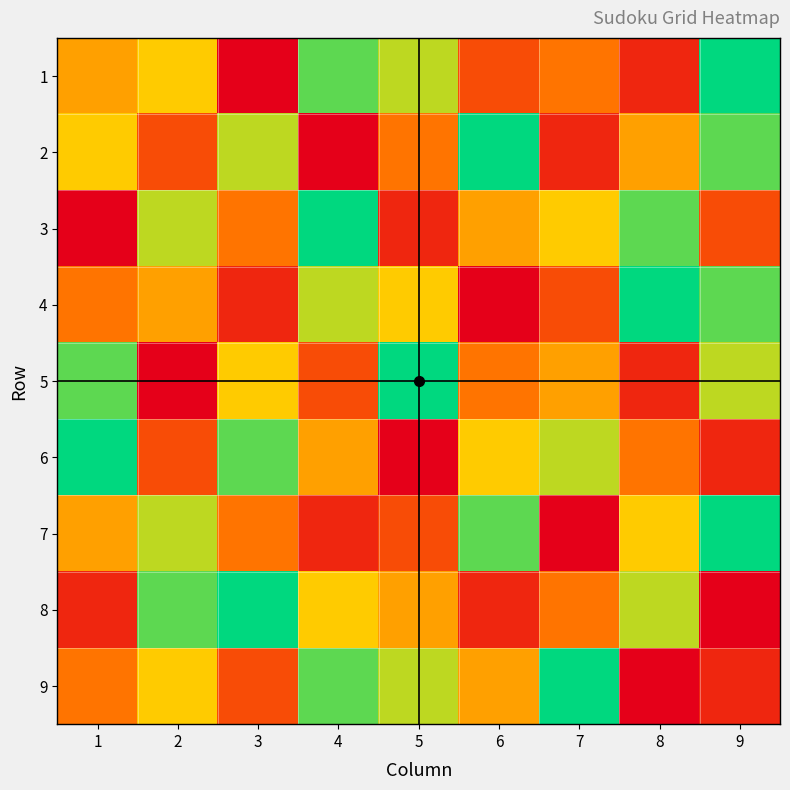

Reading right to left, list all the values displayed in this chart.

1: 9=9	8=2	7=4	6=3	5=7	4=8	3=1	2=6	1=5
2: 9=8	8=5	7=2	6=9	5=4	4=1	3=7	2=3	1=6
3: 9=3	8=8	7=6	6=5	5=2	4=9	3=4	2=7	1=1
4: 9=8	8=9	7=3	6=1	5=6	4=7	3=2	2=5	1=4
5: 9=7	8=2	7=5	6=4	5=9	4=3	3=6	2=1	1=8
6: 9=2	8=4	7=7	6=6	5=1	4=5	3=8	2=3	1=9
7: 9=9	8=6	7=1	6=8	5=3	4=2	3=4	2=7	1=5
8: 9=1	8=7	7=4	6=2	5=5	4=6	3=9	2=8	1=2
9: 9=2	8=1	7=9	6=5	5=7	4=8	3=3	2=6	1=4